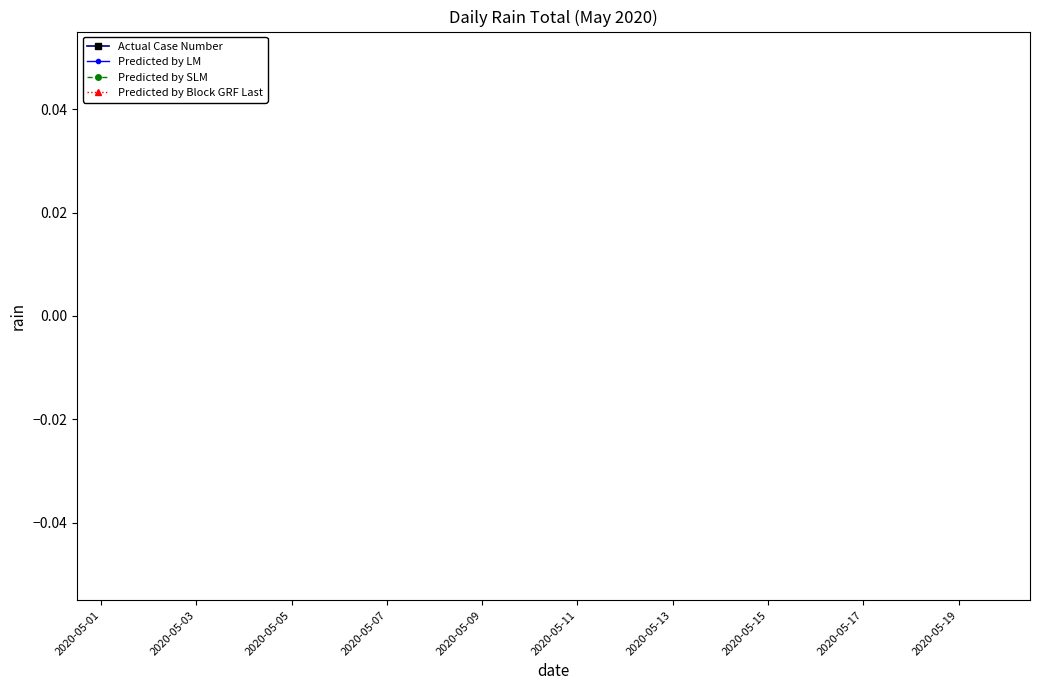

Count the number of data series in this chart.

4